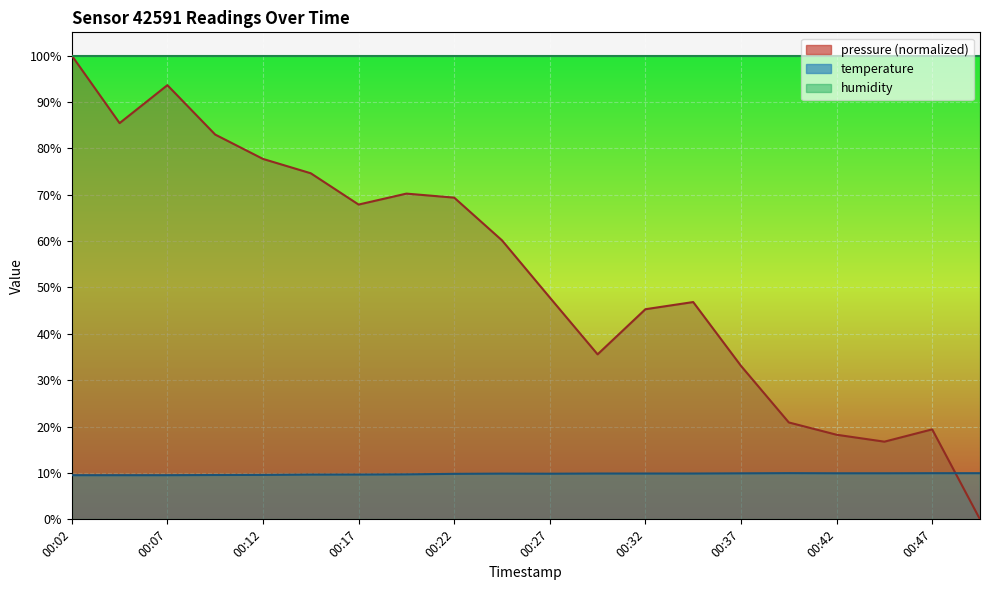

At which label does temperature reach its minimum?

00:02